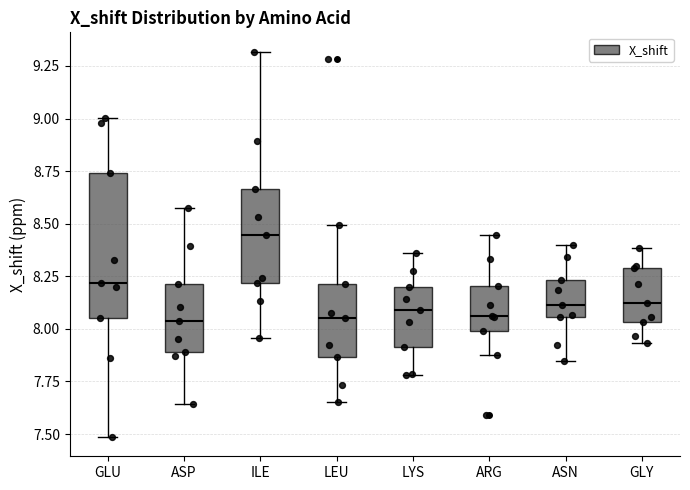

Which box is the tallest, from its lower edge to its upper edge?

GLU